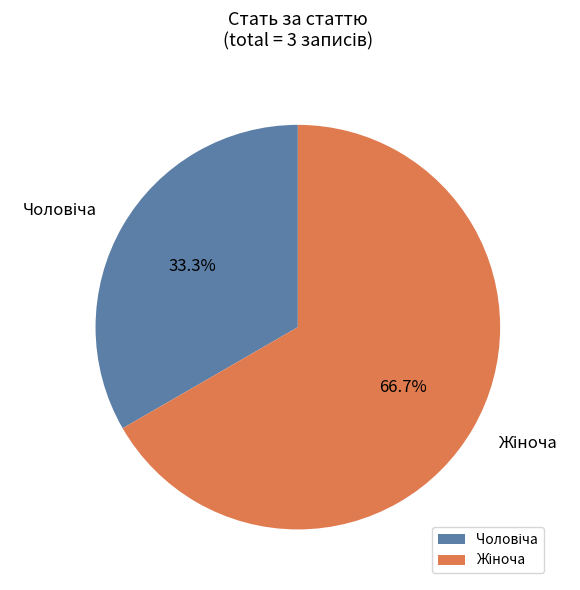

How many slices are in this pie chart?

2